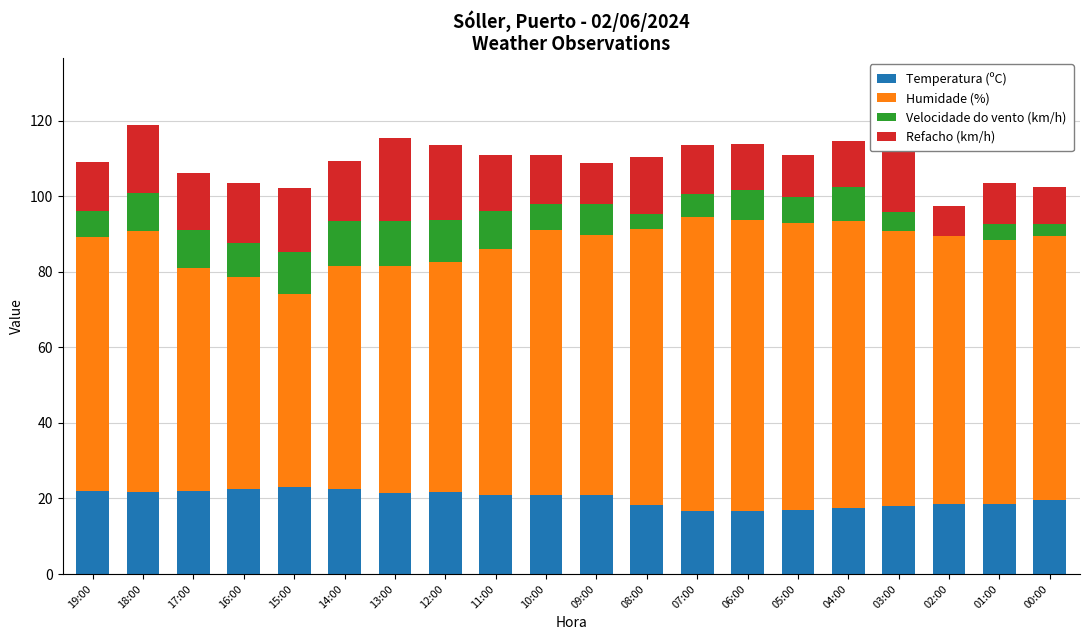

The Temperatura (ºC) series shows 32.2 at 08:00. True or false?

False